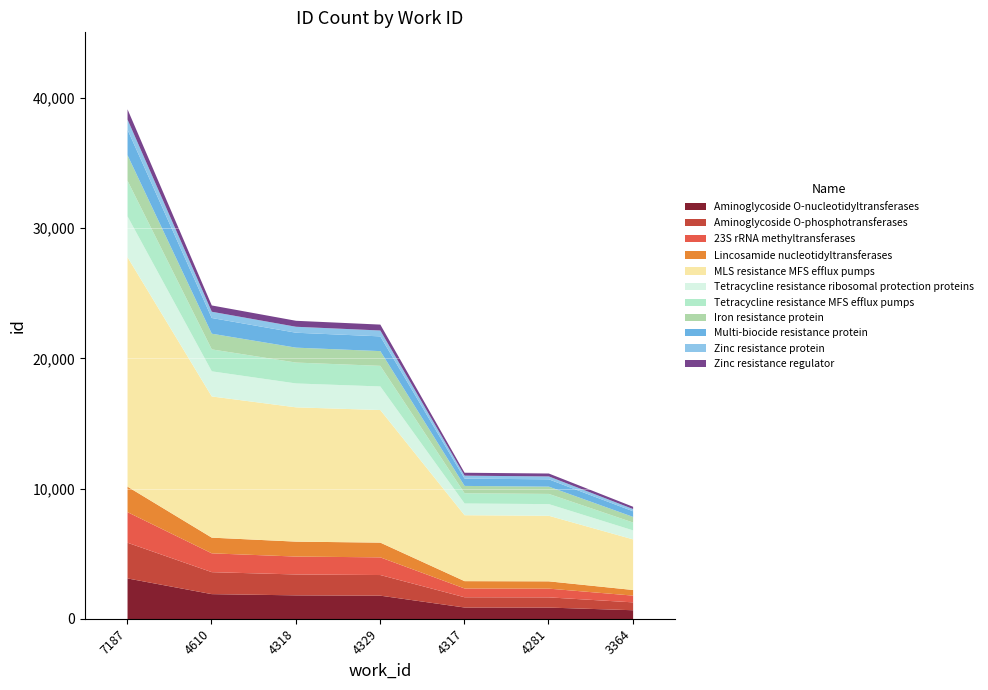

Approximately how many times larger is the value at 7187 compared to 4329?

1.7